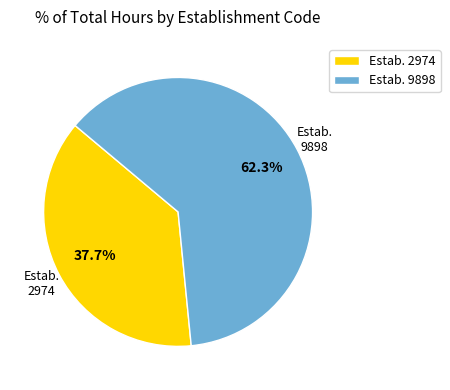

Which slice is the largest?

Estab. 9898